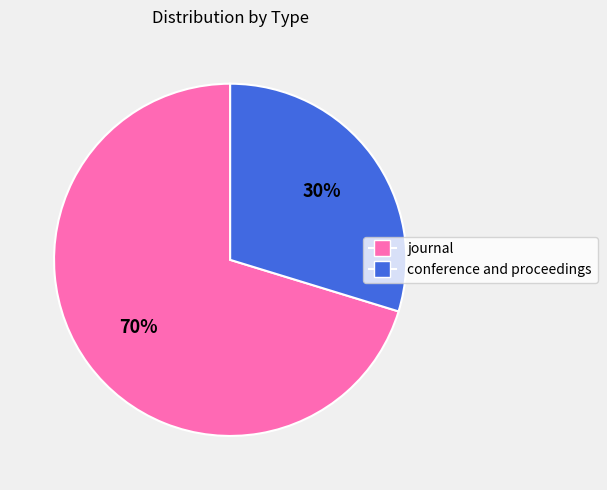

To the nearest percent, what is the combined percentage of conference and proceedings and journal?

100%